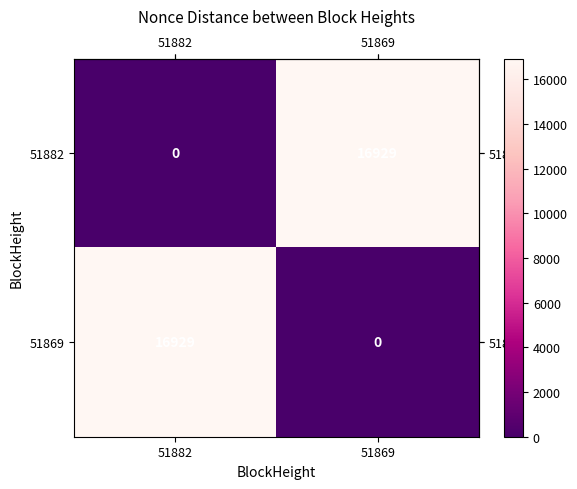

What is the sum of the 51869 values at 51869 and 51882?

16929